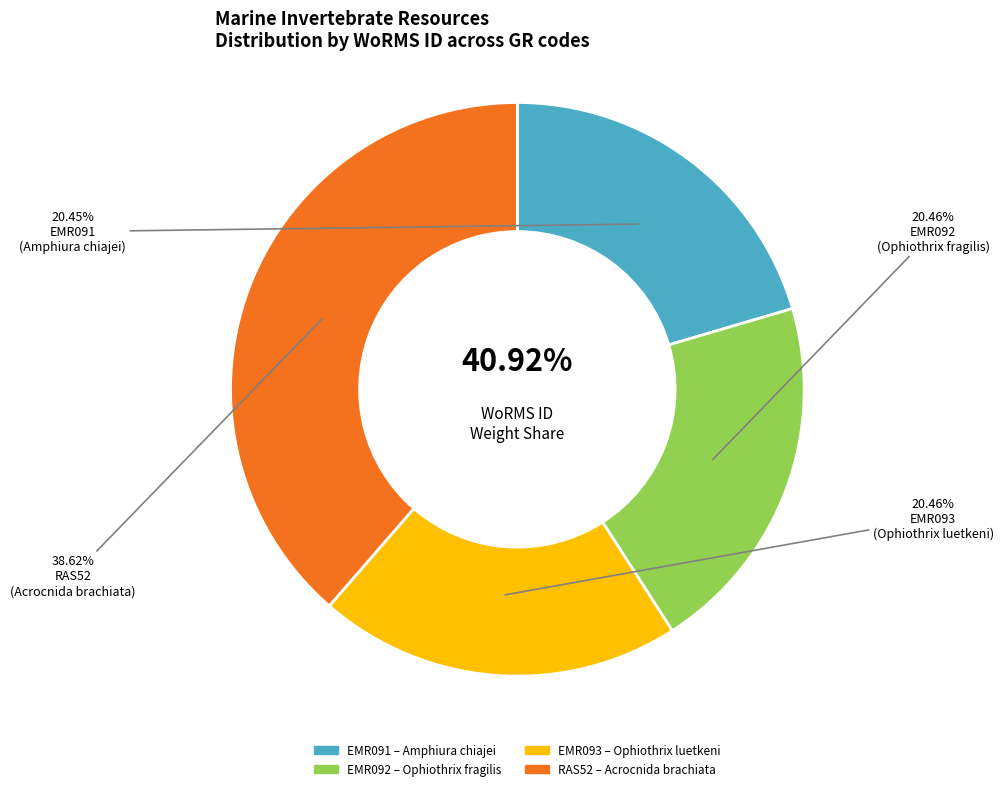

To the nearest percent, what is the combined percentage of EMR092
Ophiothrix fragilis and EMR093
Ophiothrix luetkeni?

41%